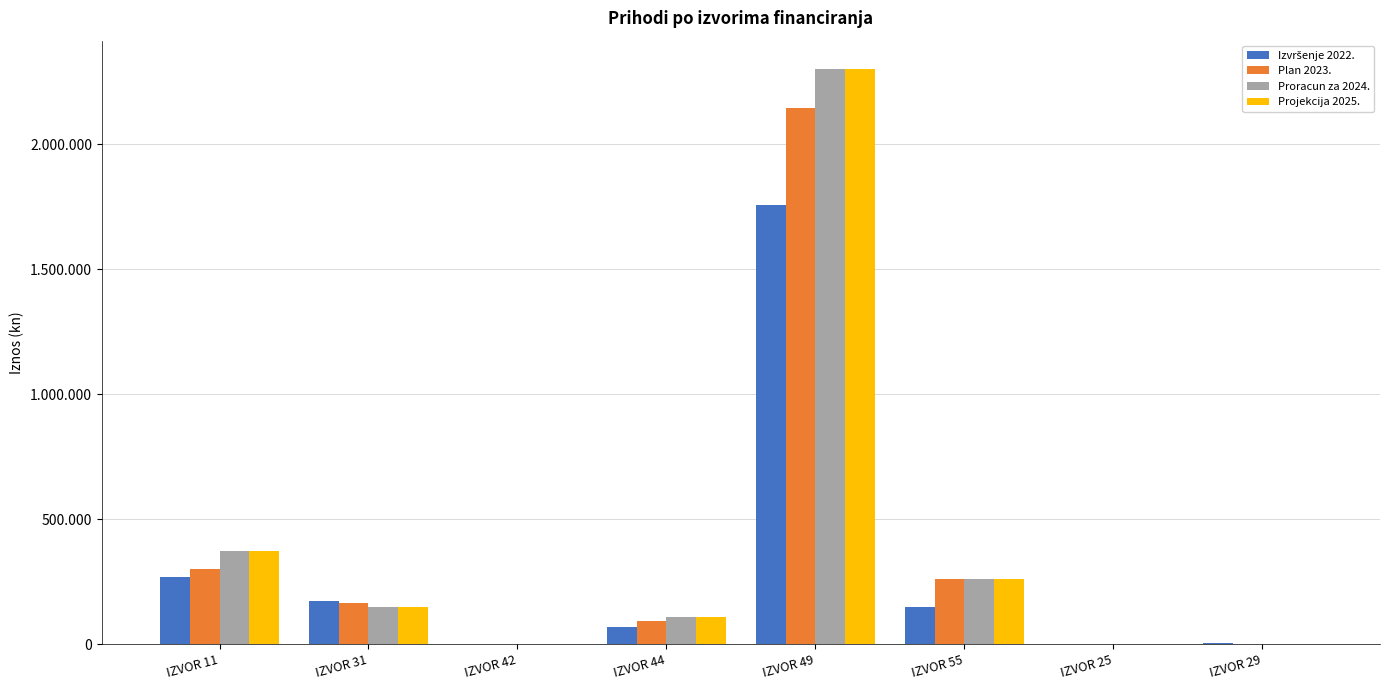

Does the chart contain stacked bars?

No